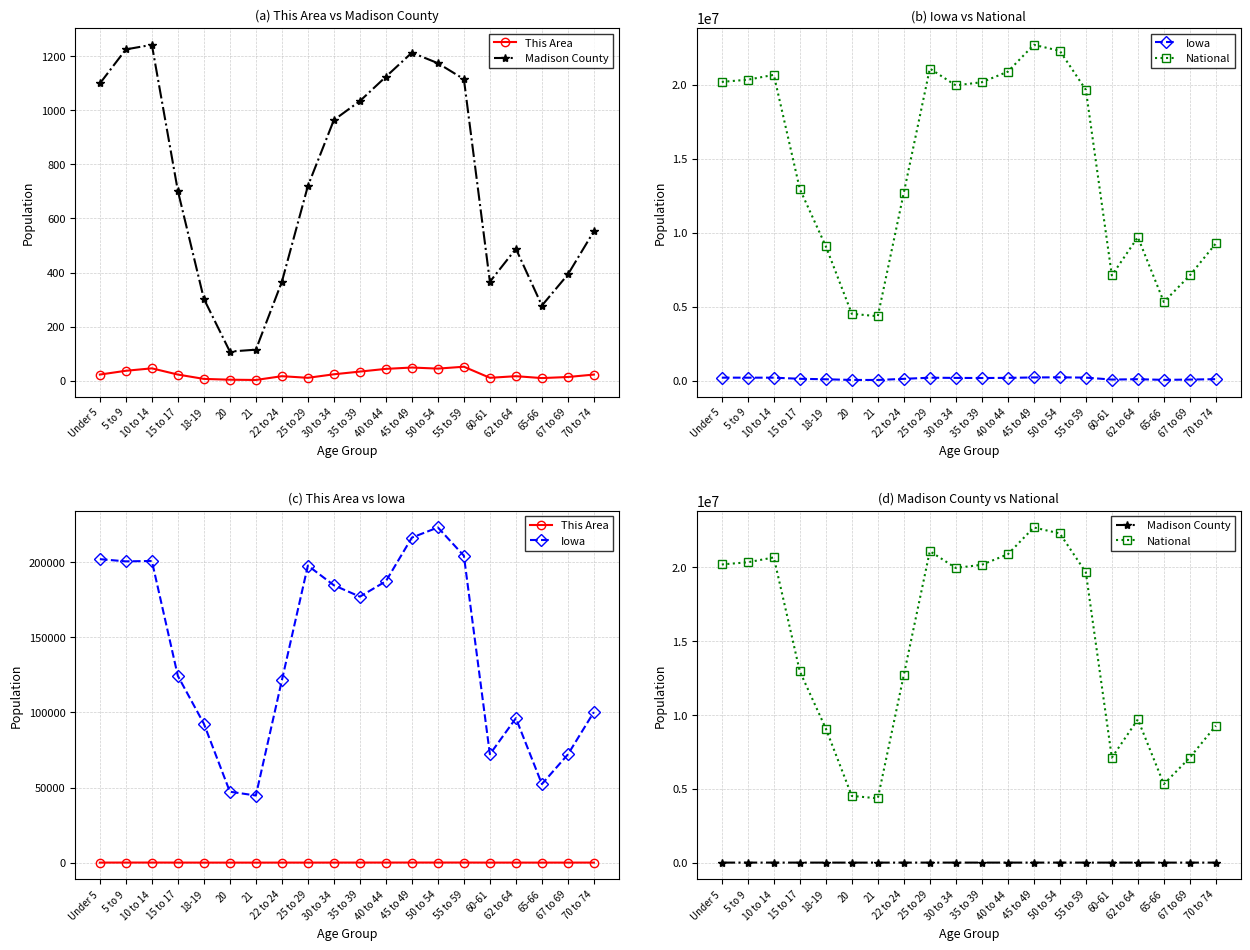

Reading left to right, what are all the values shown in this chart?

This Area: Under 5=23	5 to 9=37	10 to 14=46	15 to 17=23	18-19=7	20=4	21=3	22 to 24=17	25 to 29=11	30 to 34=24	35 to 39=34	40 to 44=44	45 to 49=49	50 to 54=45	55 to 59=52	60-61=11	62 to 64=17	65-66=10	67 to 69=14	70 to 74=23
Madison County: Under 5=1099	5 to 9=1225	10 to 14=1242	15 to 17=702	18-19=303	20=108	21=115	22 to 24=366	25 to 29=720	30 to 34=964	35 to 39=1034	40 to 44=1124	45 to 49=1213	50 to 54=1174	55 to 59=1115	60-61=366	62 to 64=488	65-66=278	67 to 69=393	70 to 74=553
Iowa: Under 5=202123	5 to 9=200646	10 to 14=200904	15 to 17=124320	18-19=92517	20=47227	21=44695	22 to 24=121428	25 to 29=197843	30 to 34=184740	35 to 39=177148	40 to 44=187400	45 to 49=216482	50 to 54=223244	55 to 59=204393	60-61=72152	62 to 64=96205	65-66=52304	67 to 69=72061	70 to 74=100291
National: Under 5=20201362	5 to 9=20348657	10 to 14=20677194	15 to 17=12954254	18-19=9086089	20=4519129	21=4354294	22 to 24=12712576	25 to 29=21101849	30 to 34=19962099	35 to 39=20179642	40 to 44=20890964	45 to 49=22708591	50 to 54=22298125	55 to 59=19664805	60-61=7113727	62 to 64=9704197	65-66=5319902	67 to 69=7115361	70 to 74=9278166